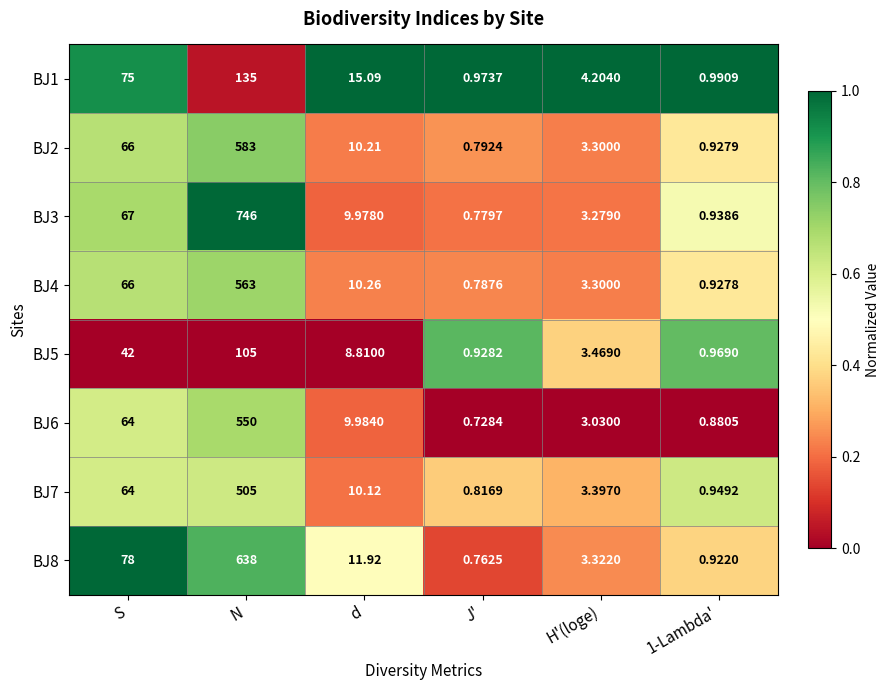

At which label is BJ7 closest to 252?

S